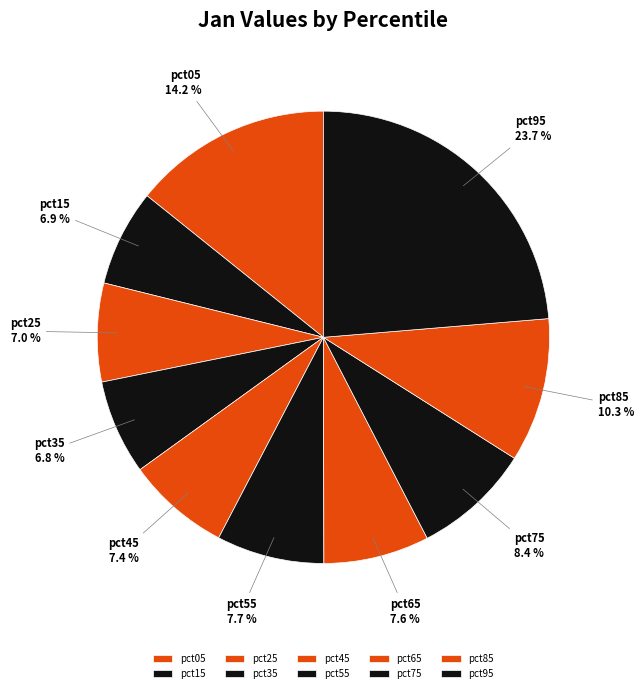

What percentage is NOT represented by pct85?

89.7%